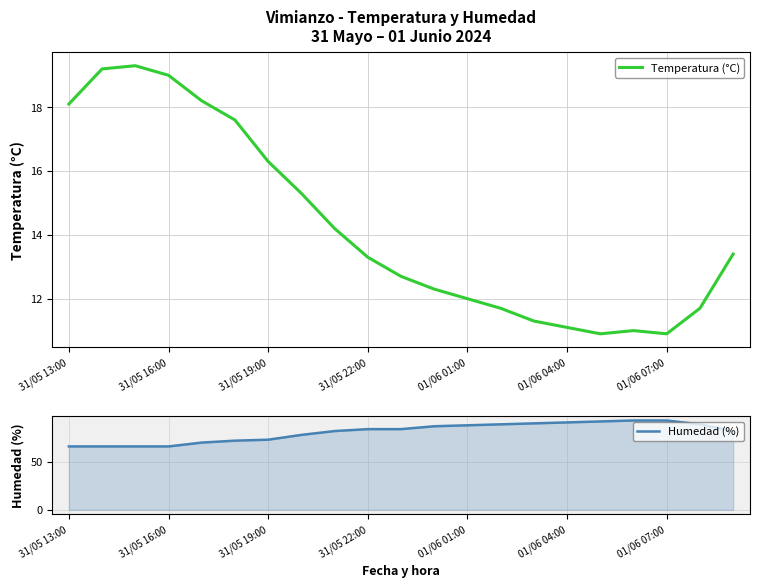

True or false: Temperatura (°C) has a value of 19.9 at 13.

False